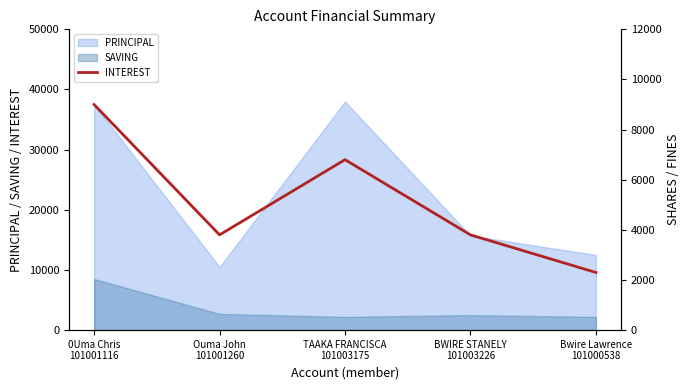

True or false: the data shows 6800 at TAAKA FRANCISCA
101003175.

True